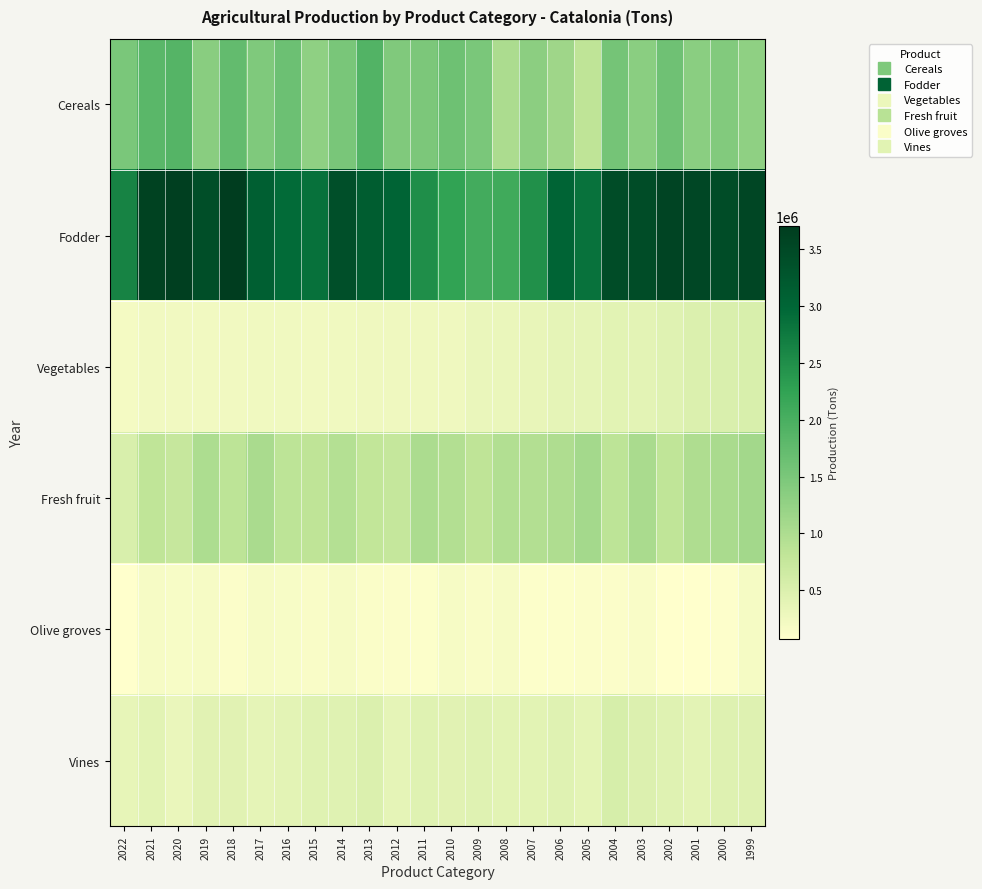

At how many categories does at least one series exceed 777420?

24